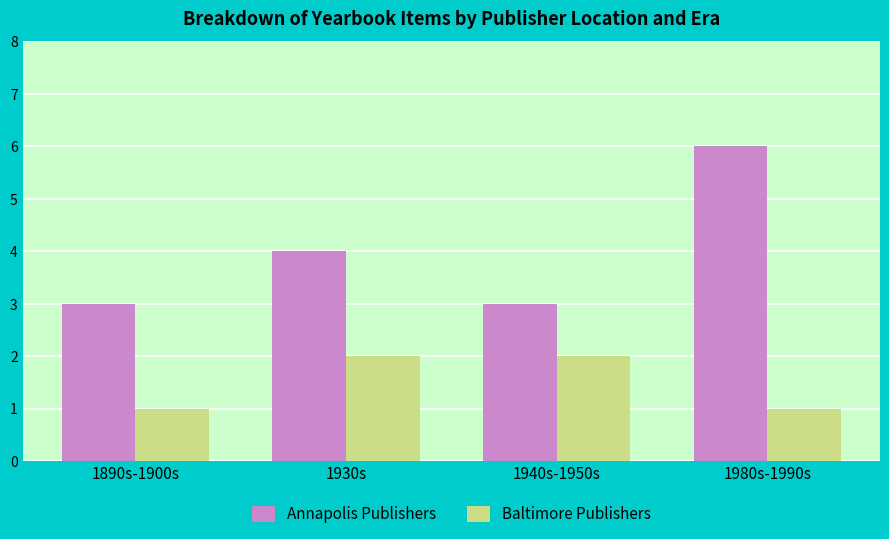

What is the sum of all Baltimore Publishers values?

6